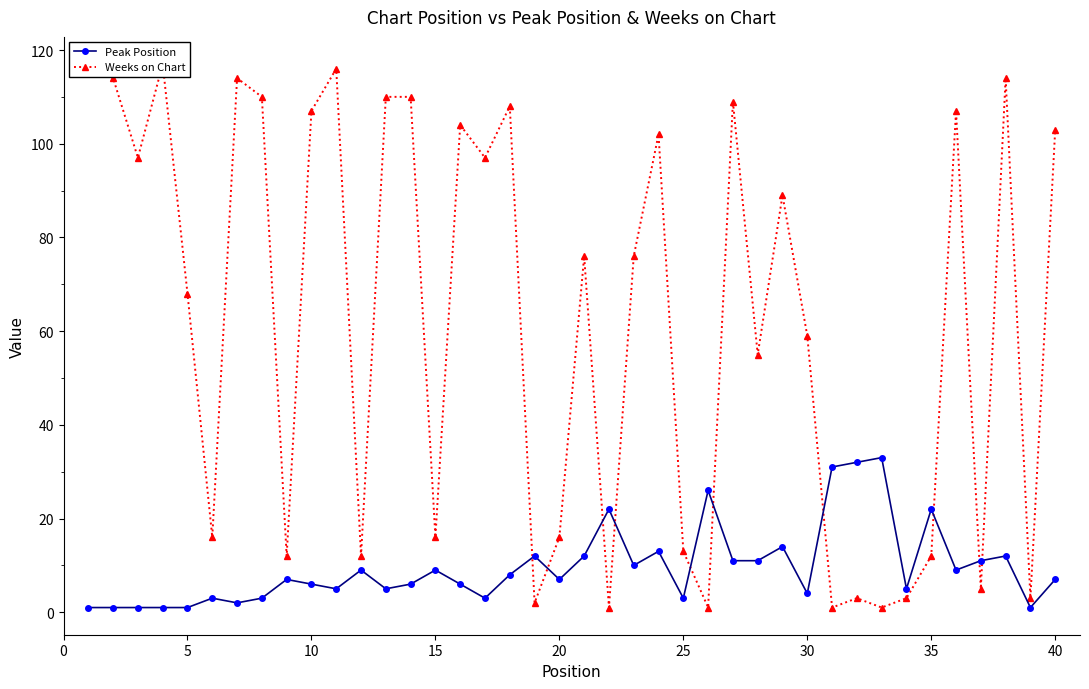

True or false: Peak Position has more than 1 interior local peaks.

True